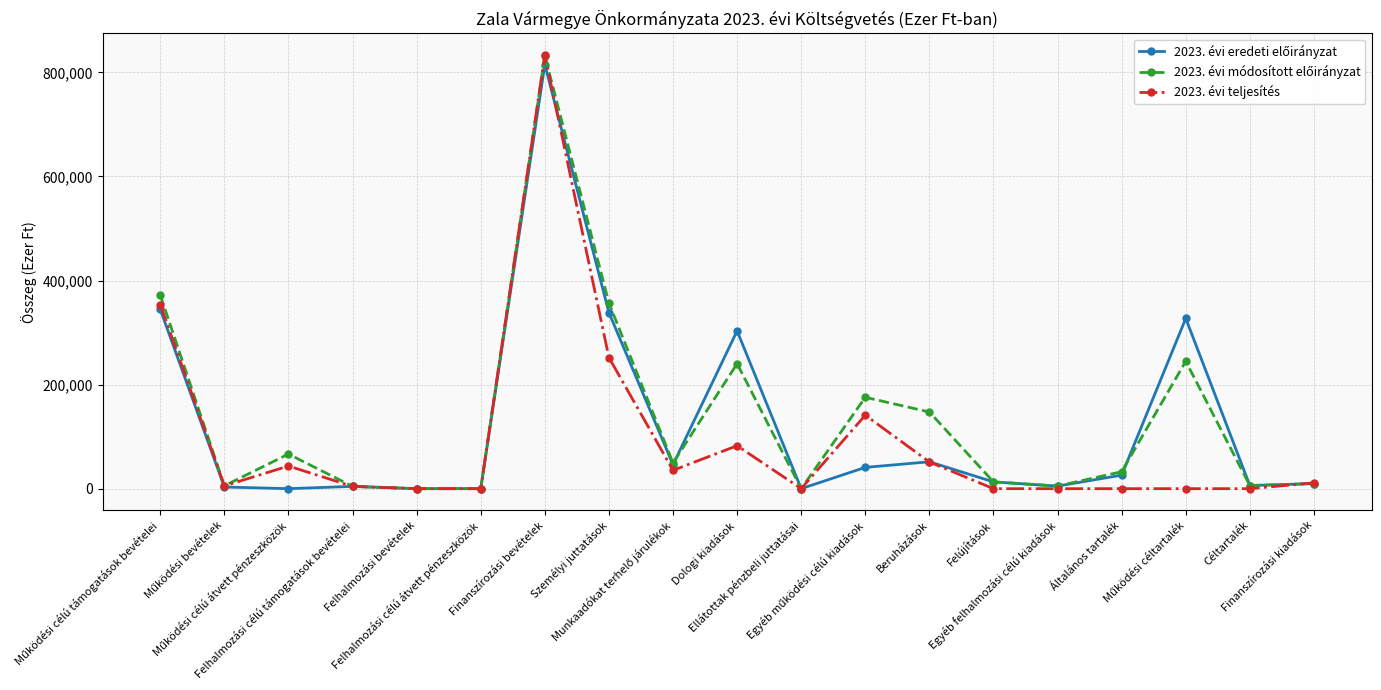

At how many categories does at least one series exceed 285406?

5